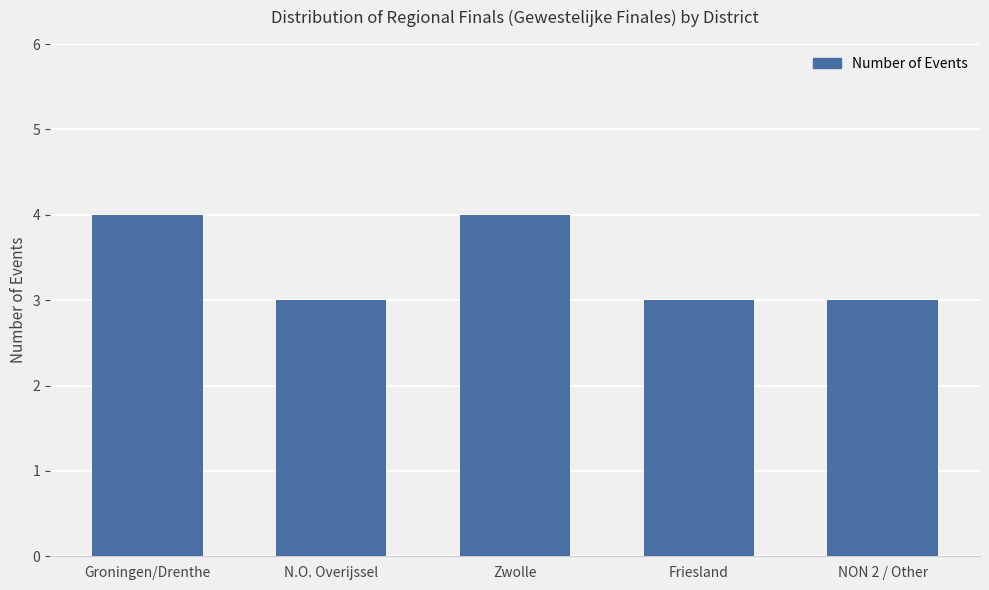

Read the value at N.O. Overijssel.

3